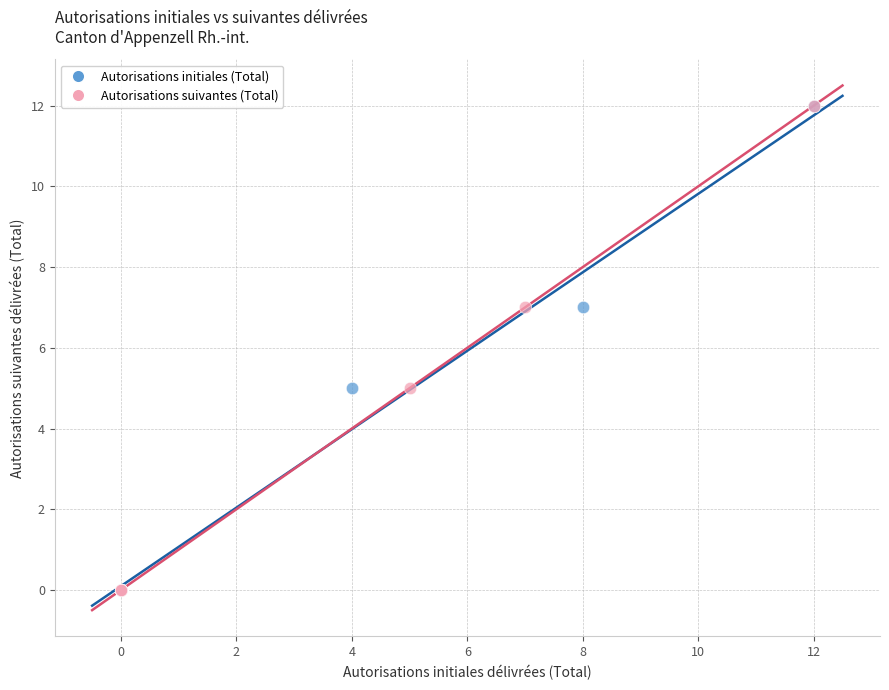

What are all the series names shown in the legend?

Autorisations initiales (Total), Autorisations suivantes (Total)